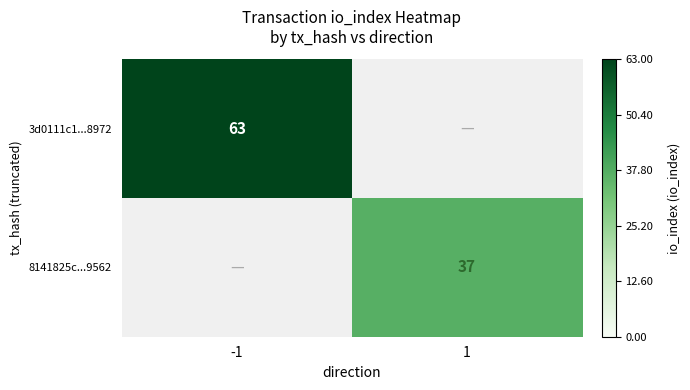

Is the value of 3d0111c1...8972 at -1 greater than the value of 8141825c...9562 at 1?

Yes